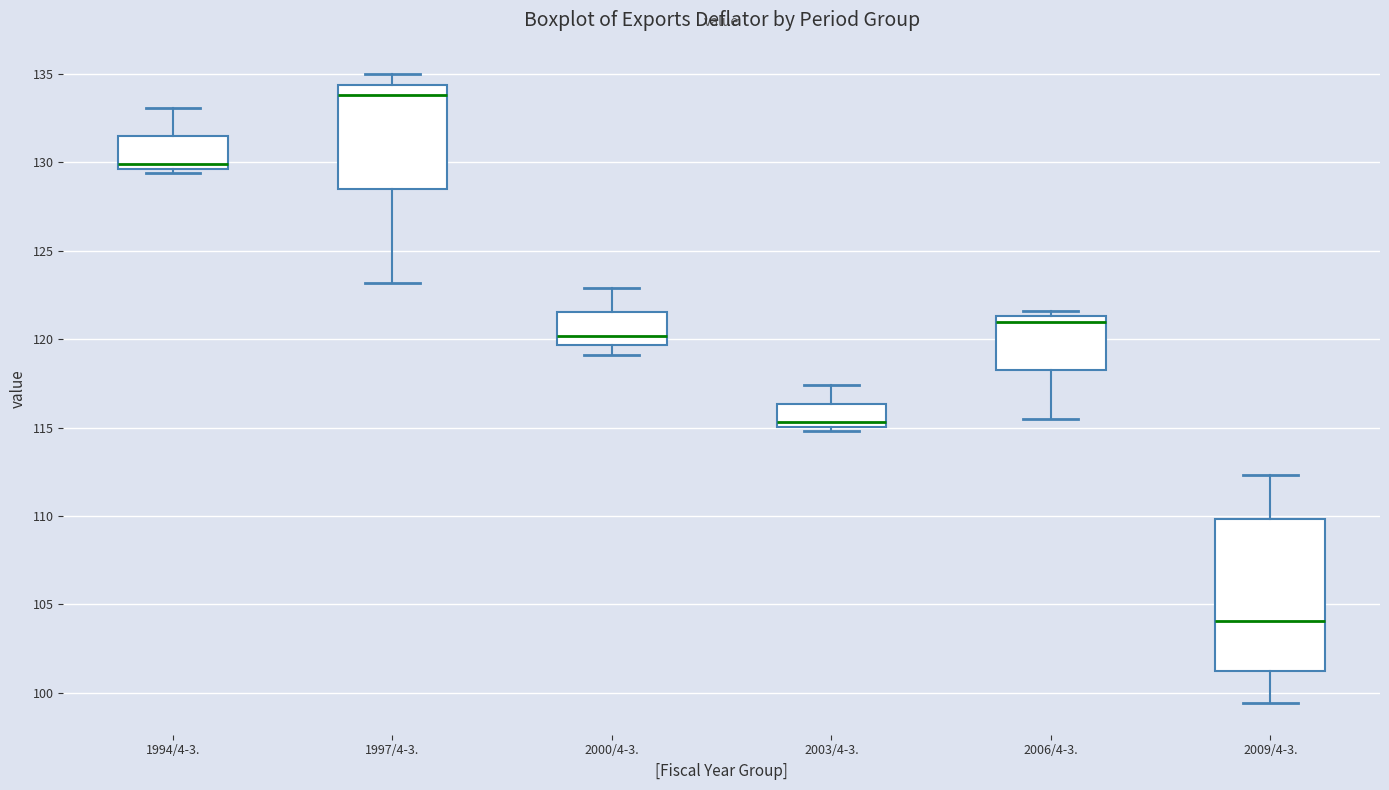

Where does the lower whisker of the box for 1997/4-3. end on the y-axis? The values are not printed on the chart, so give them approximately, as read against the axis.

123.0